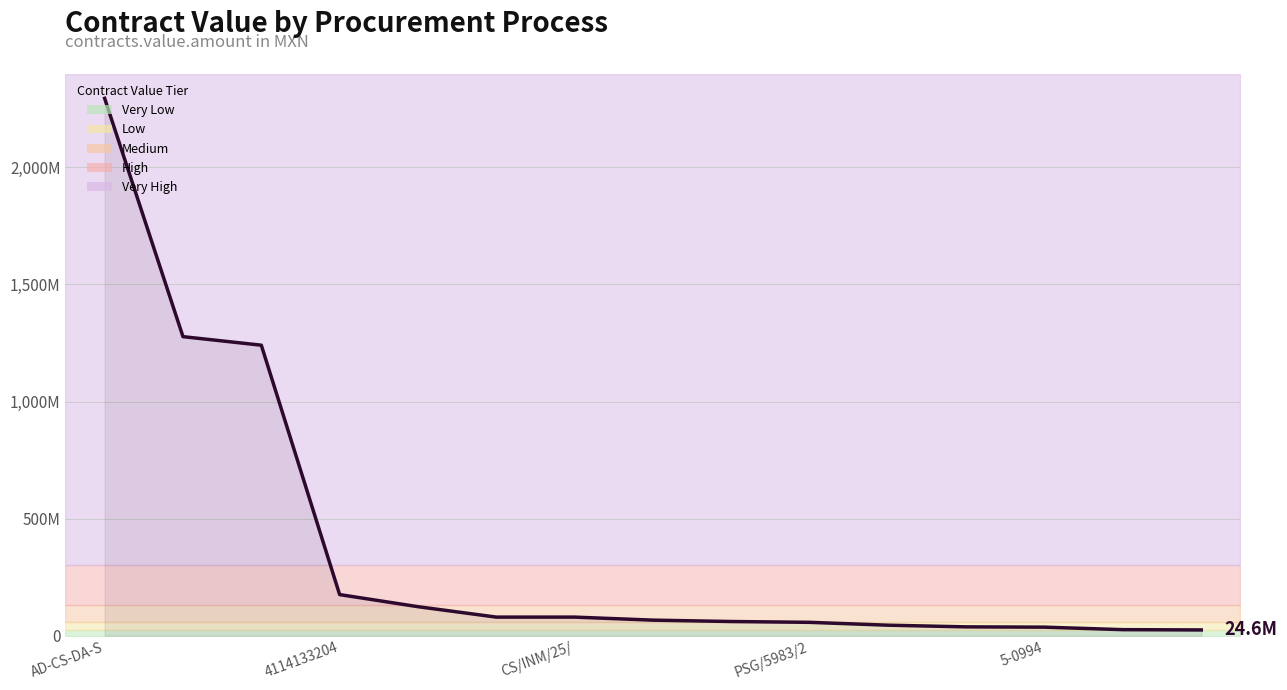

How many distinct data groups are displayed?

1